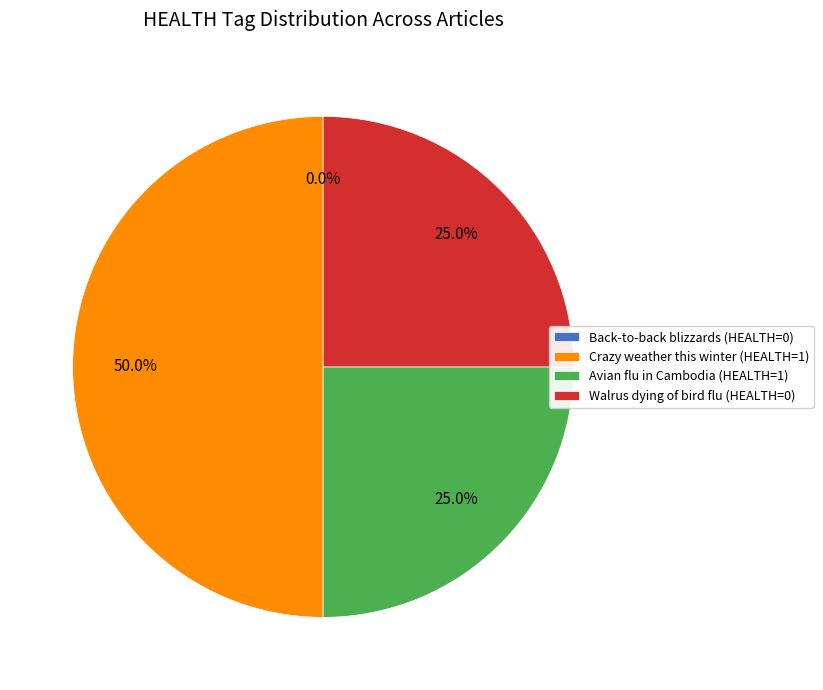

Count the number of slices in the pie.

4